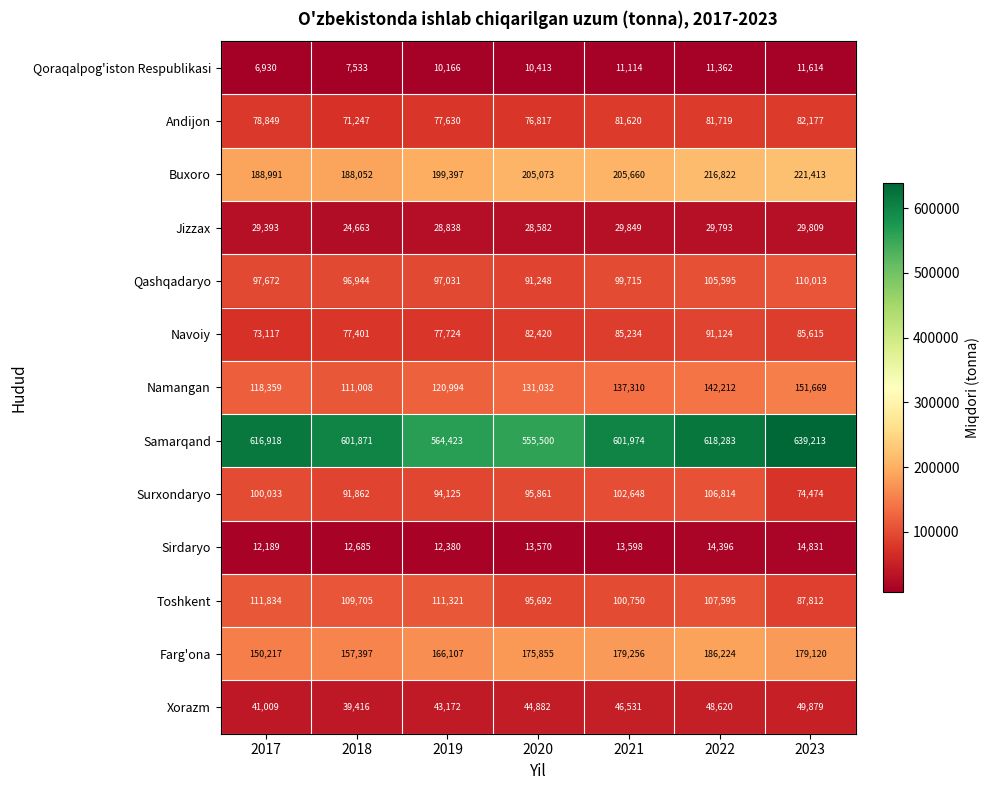

What value does the Navoiy series have at 2019, to the nearest 100?

77700